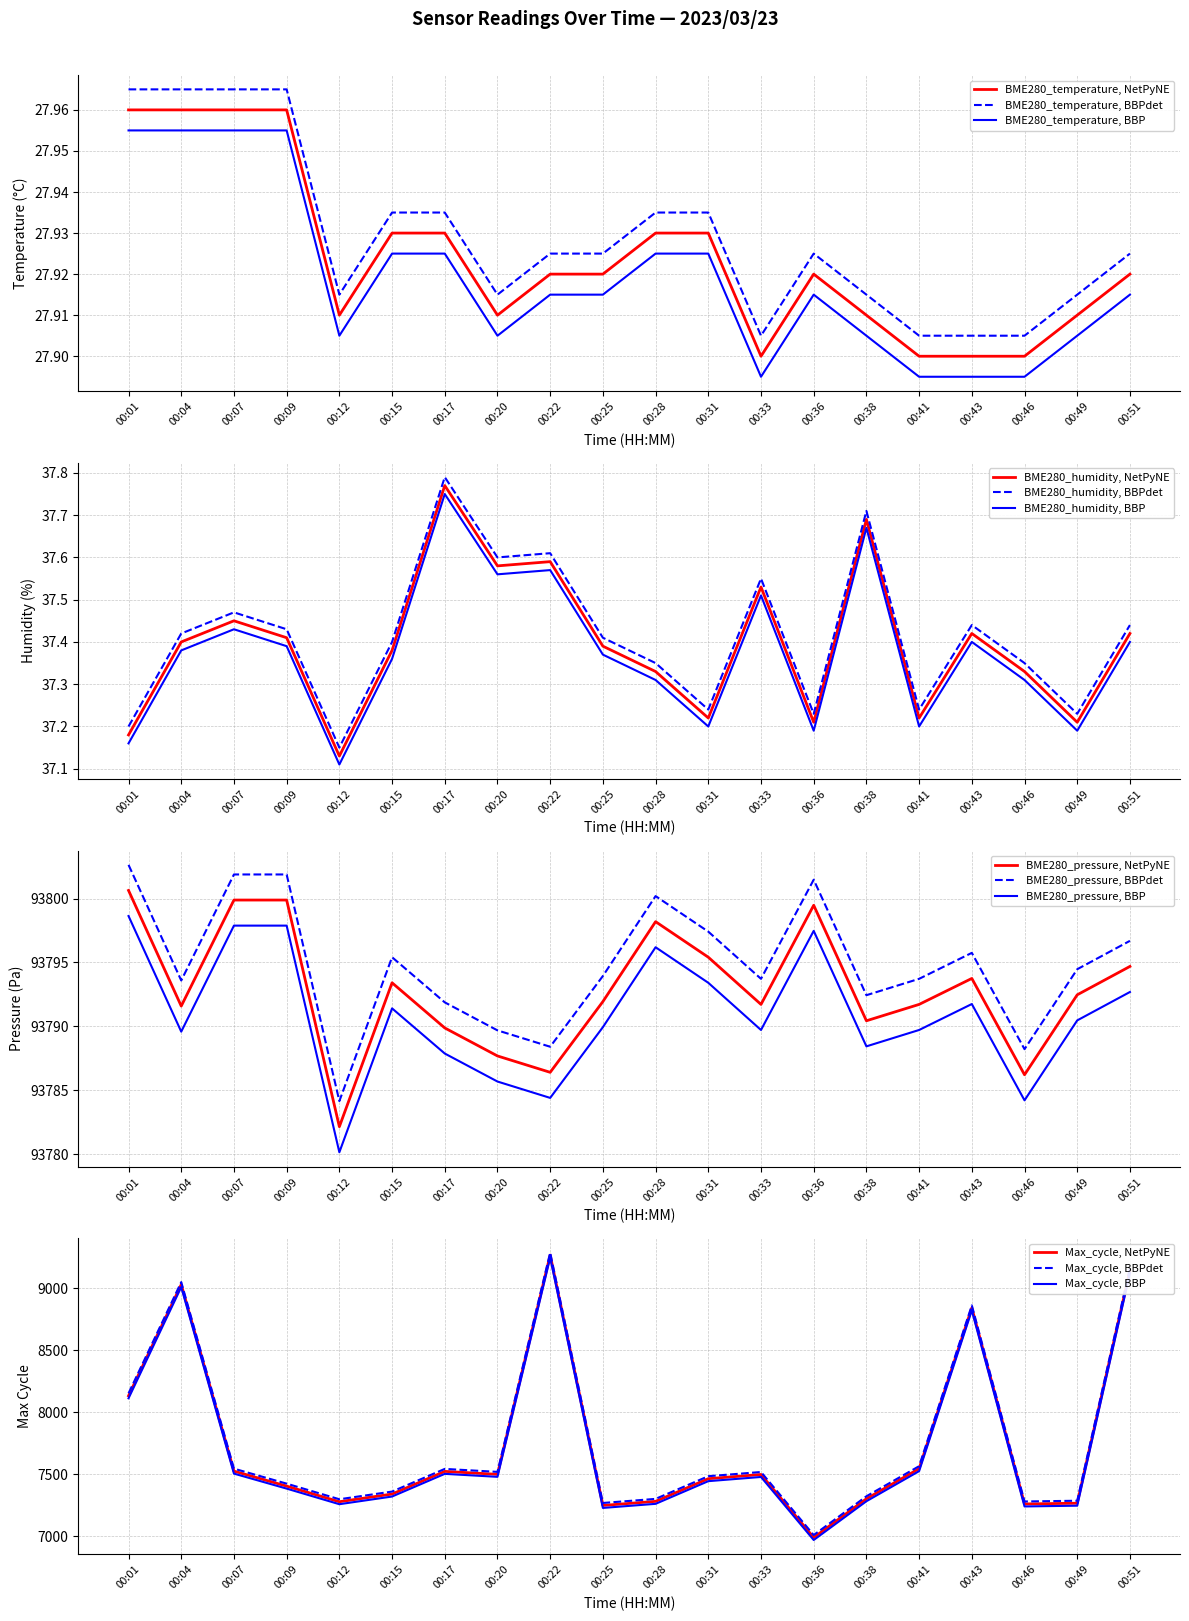

The BME280_temperature series shows 28.0 at 00:01. True or false?

True